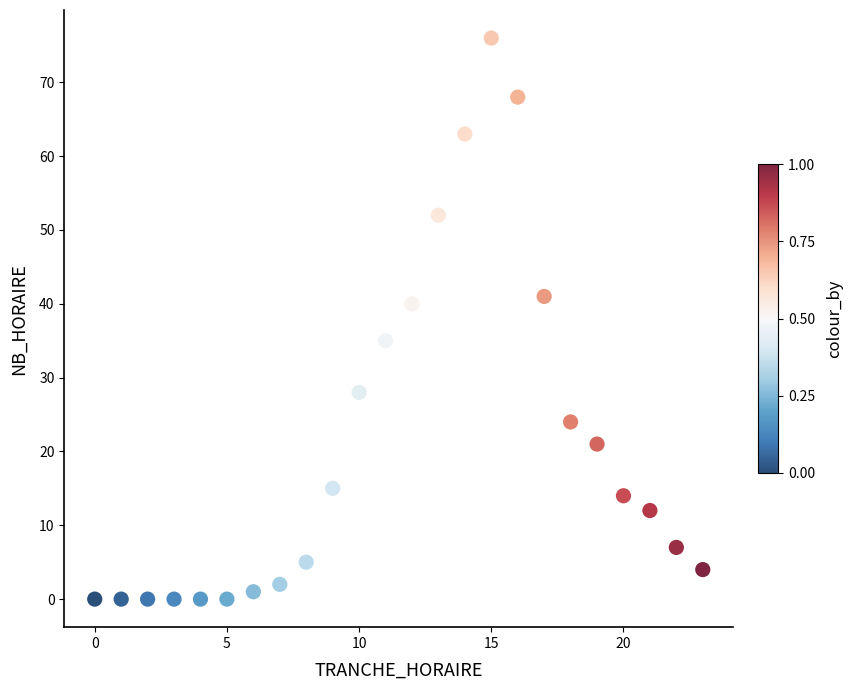

What Y value in the scatter plot is closest to 38?

40